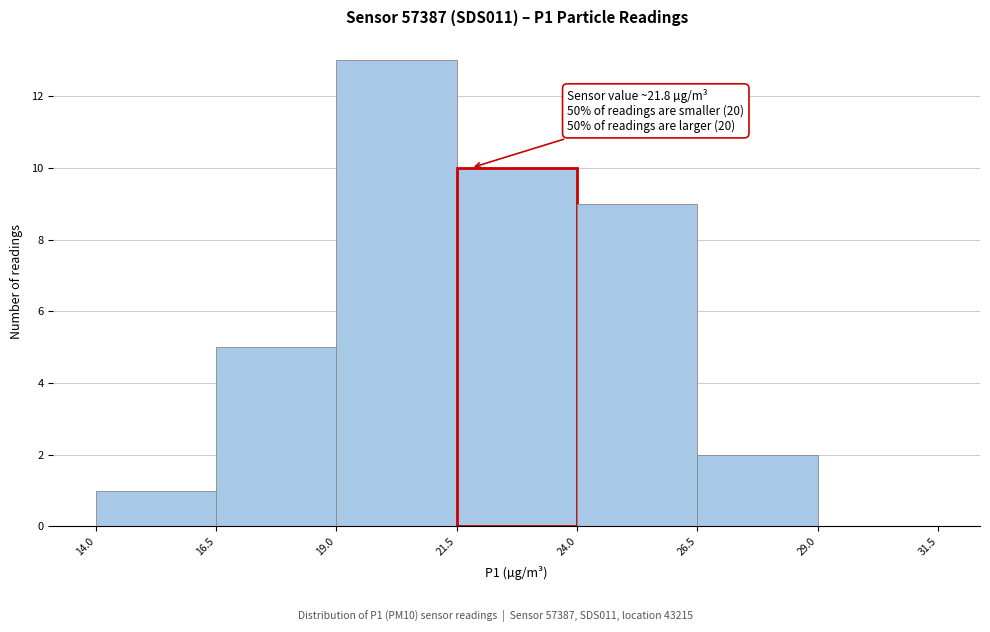

Which range on the x-axis has the tallest bar?

19.0 to 21.5